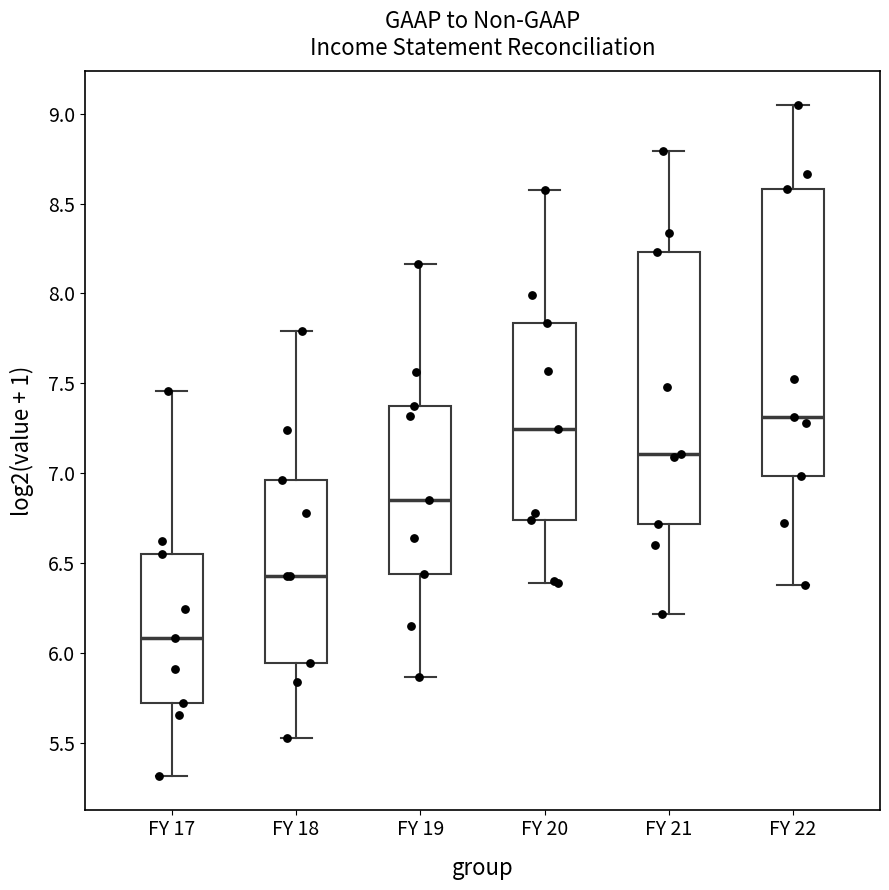

Which box's median line is the highest?

FY 22